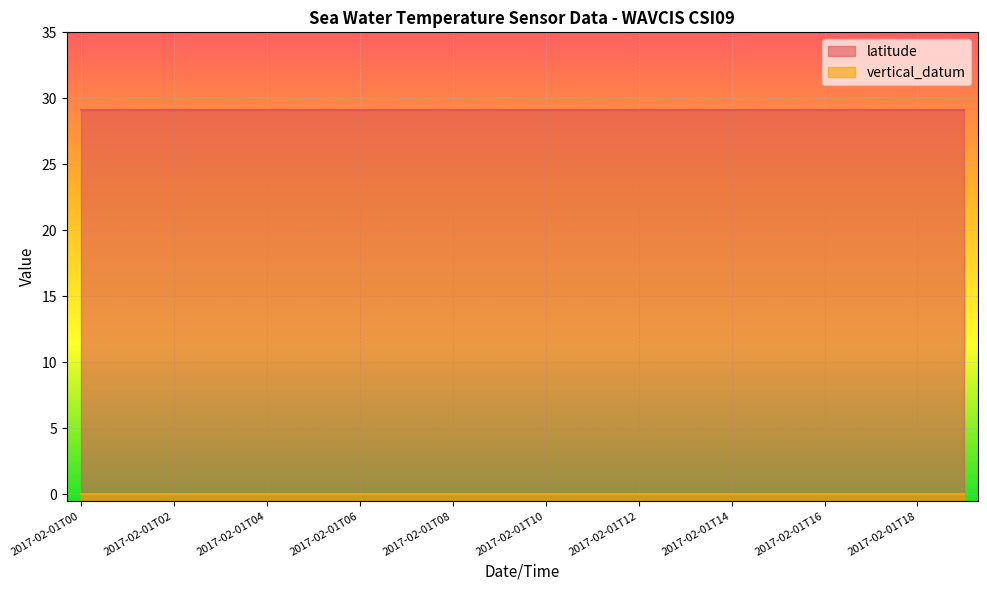

True or false: vertical_datum and latitude cross at least once.

False